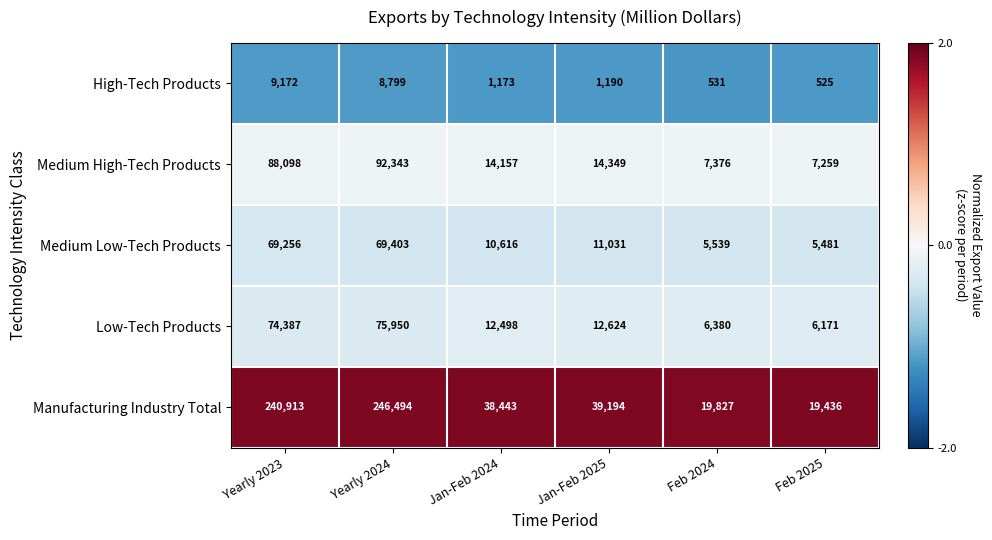

What is the difference between the highest and lowest values at Feb 2024?

19296